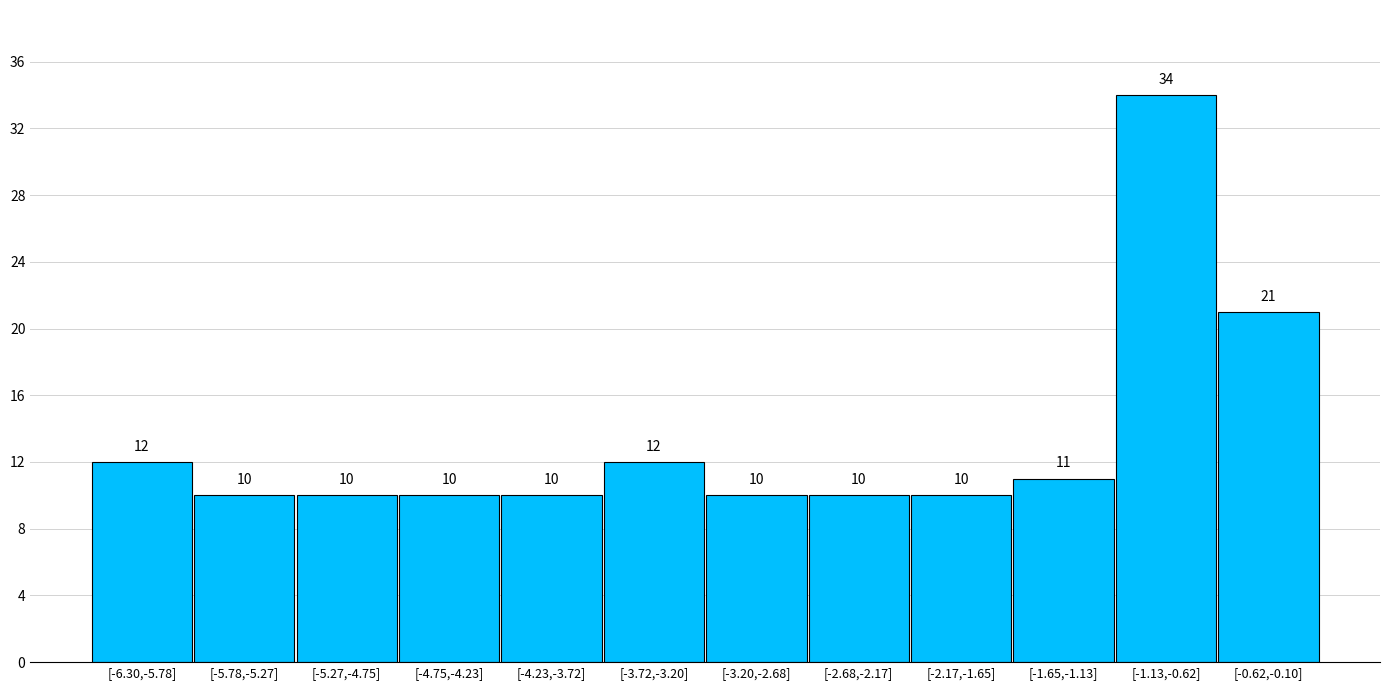

Reading right to left, list all the values displayed in this chart.

[-0.62,-0.10]=21	[-1.13,-0.62]=34	[-1.65,-1.13]=11	[-2.17,-1.65]=10	[-2.68,-2.17]=10	[-3.20,-2.68]=10	[-3.72,-3.20]=12	[-4.23,-3.72]=10	[-4.75,-4.23]=10	[-5.27,-4.75]=10	[-5.78,-5.27]=10	[-6.30,-5.78]=12